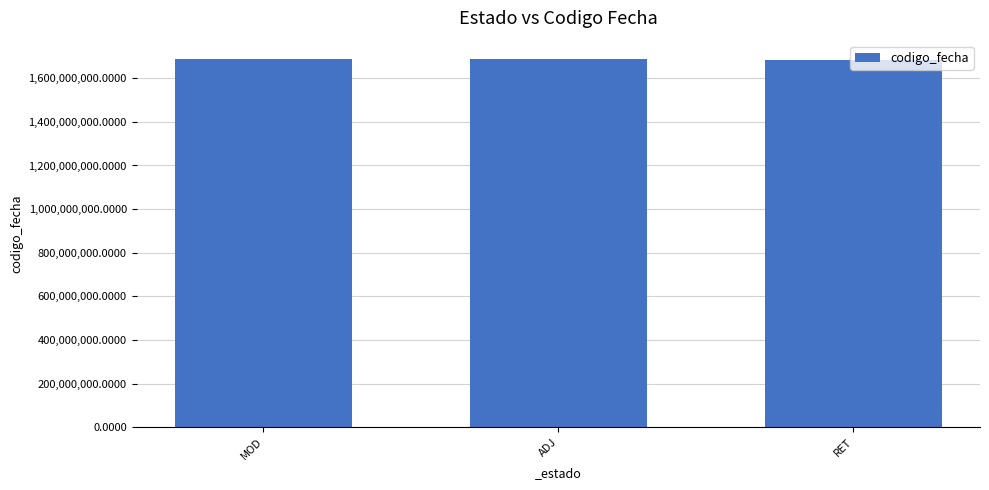

What is the sum of the values at RET and MOD?

3372552794